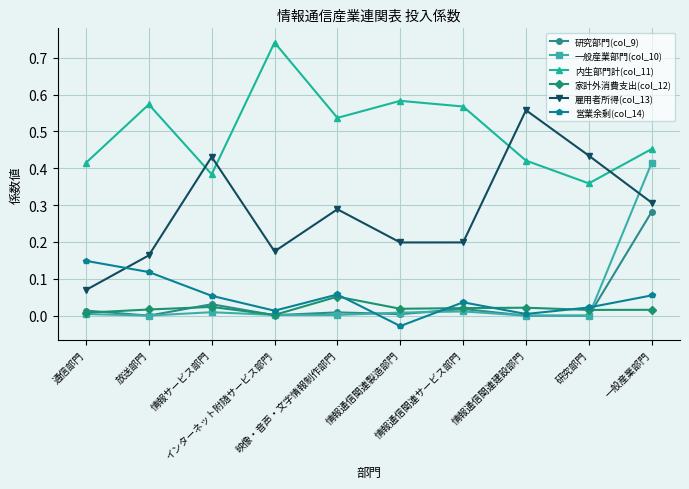

True or false: 営業余剰(col_14) has more than 1 points higher than both neighbors.

True